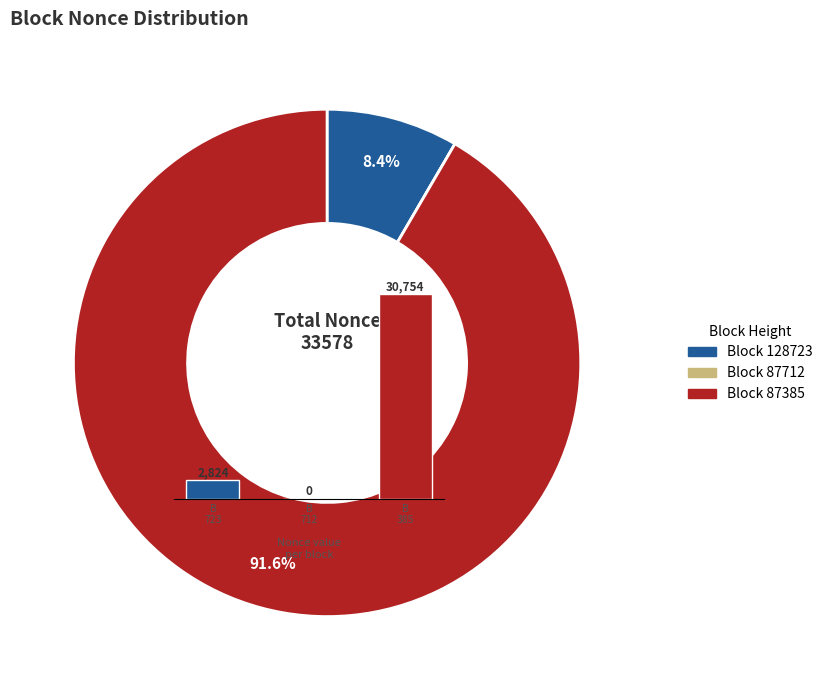

Rank the categories by value from highest to lowest.

B
385, B
723, B
712